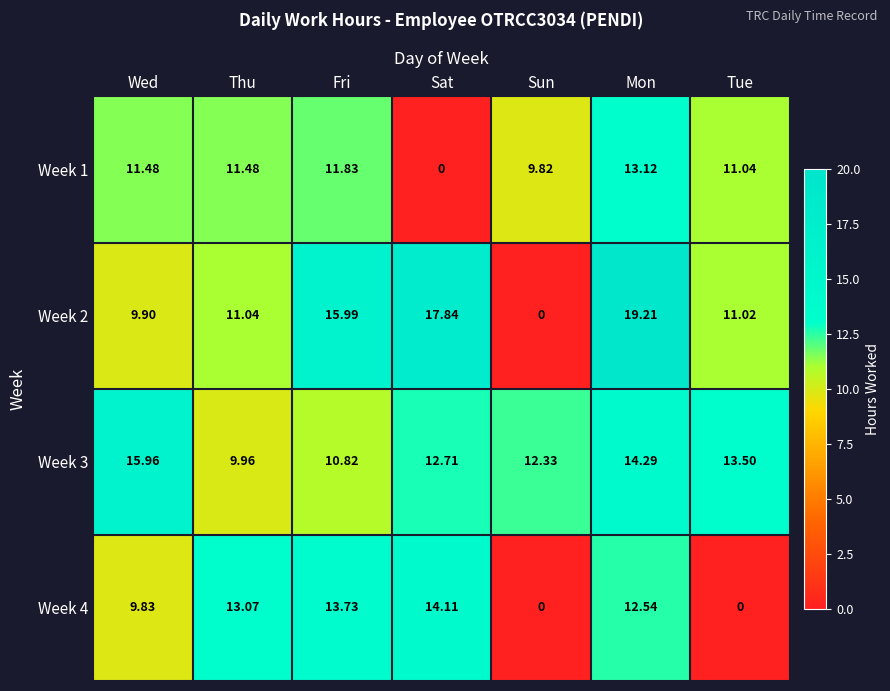

Which label corresponds to the largest value in the chart?

Mon